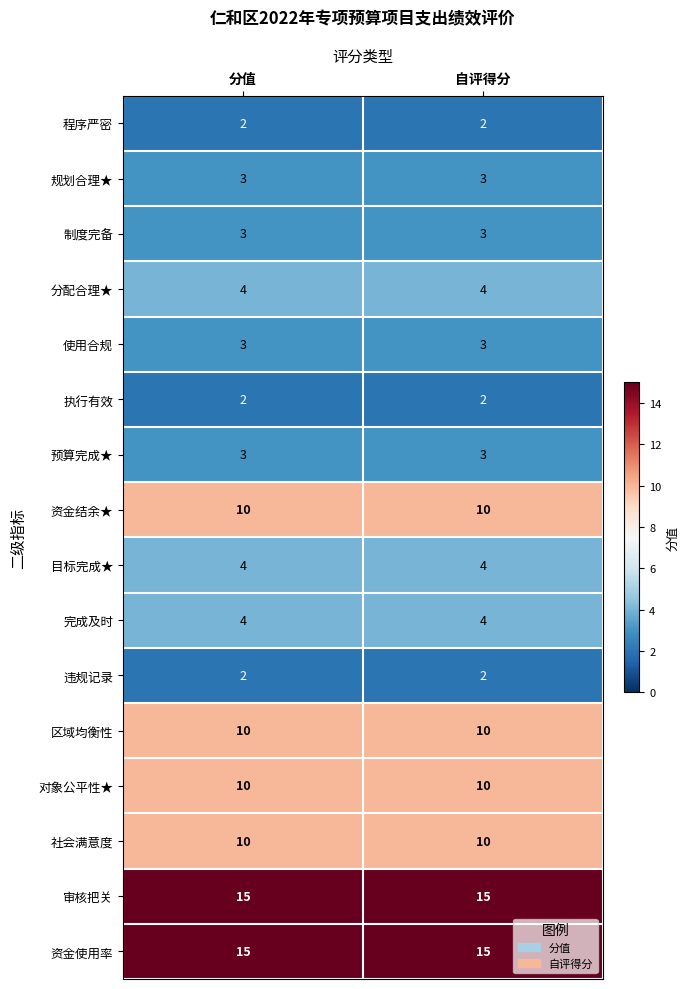

The value of 审核把关 at 分值 is 15. True or false?

True